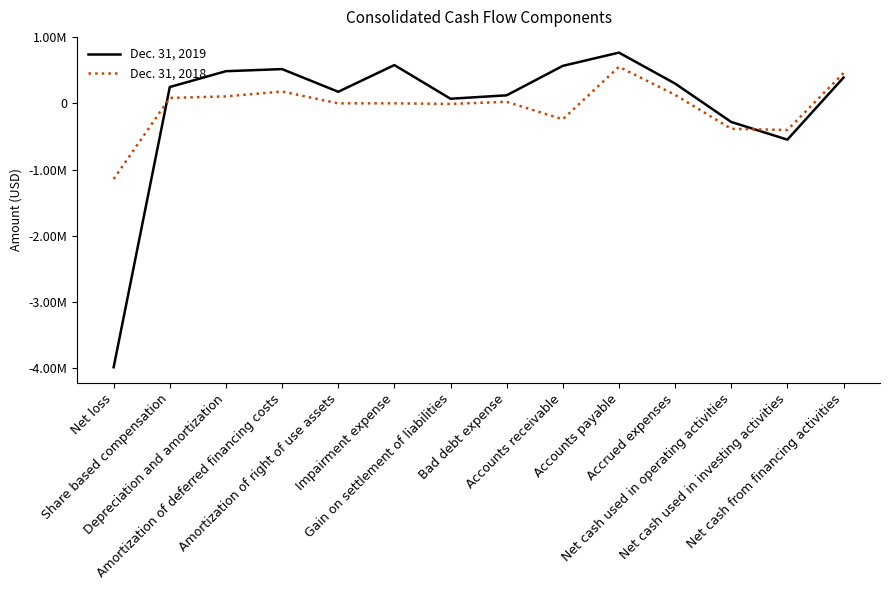

At which category does Dec. 31, 2018 reach its first local peak?

Amortization of deferred financing costs